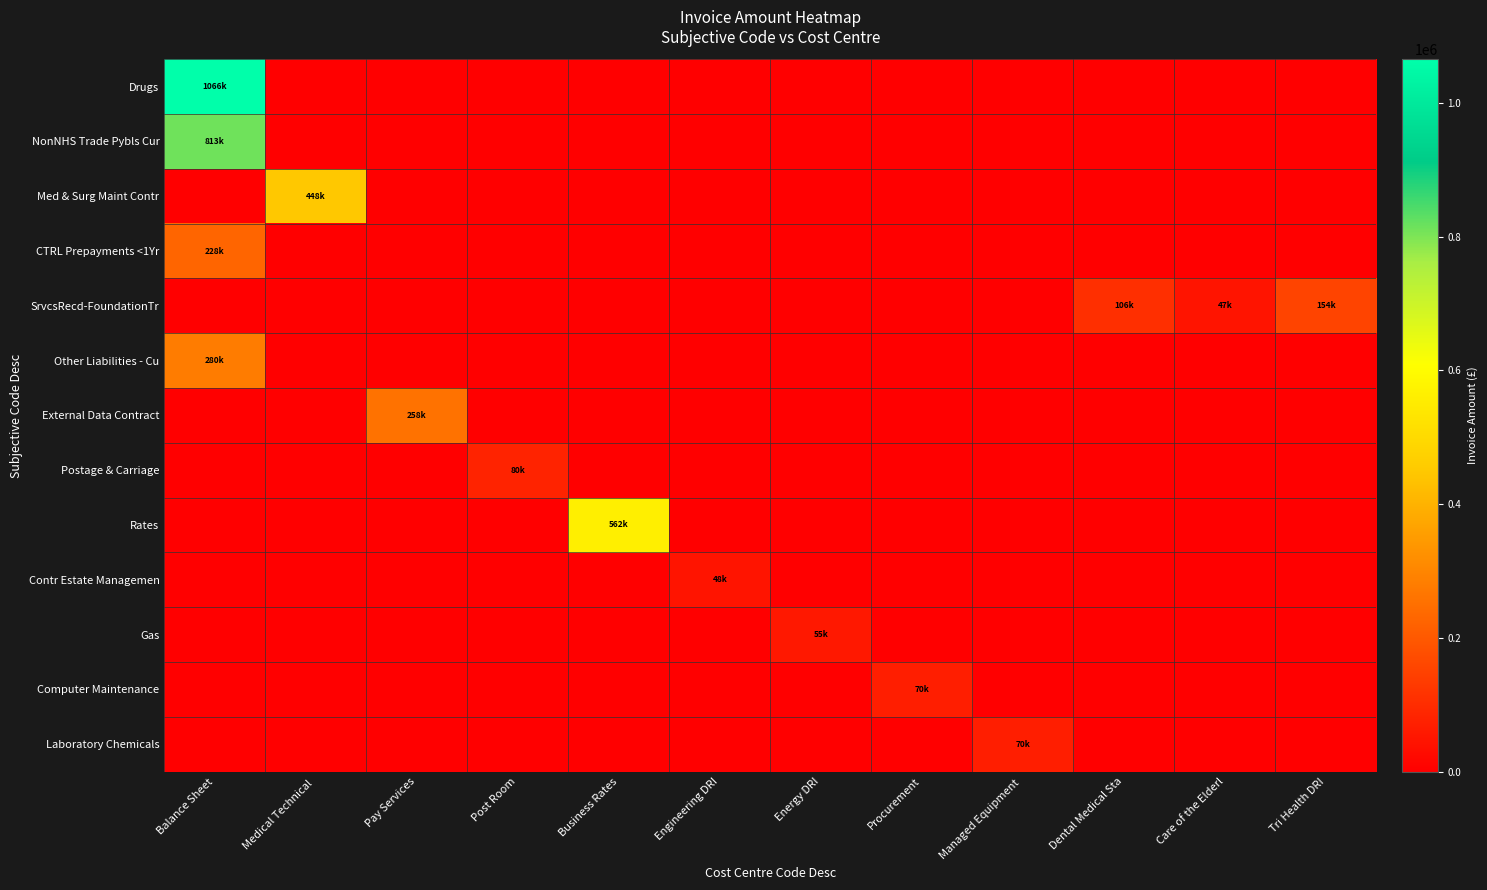

Reading left to right, transcribe all the data shown in this chart.

Drugs: Balance Sheet=1065520.9	Medical Technical =0.0	Pay Services=0.0	Post Room=0.0	Business Rates=0.0	Engineering DRI=0.0	Energy DRI=0.0	Procurement=0.0	Managed Equipment =0.0	Dental Medical Sta=0.0	Care of the Elderl=0.0	Tri Health DRI=0.0
NonNHS Trade Pybls Cur: Balance Sheet=813228.8	Medical Technical =0.0	Pay Services=0.0	Post Room=0.0	Business Rates=0.0	Engineering DRI=0.0	Energy DRI=0.0	Procurement=0.0	Managed Equipment =0.0	Dental Medical Sta=0.0	Care of the Elderl=0.0	Tri Health DRI=0.0
Med & Surg Maint Contr: Balance Sheet=0.0	Medical Technical =447995.4	Pay Services=0.0	Post Room=0.0	Business Rates=0.0	Engineering DRI=0.0	Energy DRI=0.0	Procurement=0.0	Managed Equipment =0.0	Dental Medical Sta=0.0	Care of the Elderl=0.0	Tri Health DRI=0.0
CTRL Prepayments <1Yr: Balance Sheet=227915.0	Medical Technical =0.0	Pay Services=0.0	Post Room=0.0	Business Rates=0.0	Engineering DRI=0.0	Energy DRI=0.0	Procurement=0.0	Managed Equipment =0.0	Dental Medical Sta=0.0	Care of the Elderl=0.0	Tri Health DRI=0.0
SrvcsRecd-FoundationTr: Balance Sheet=0.0	Medical Technical =0.0	Pay Services=0.0	Post Room=0.0	Business Rates=0.0	Engineering DRI=0.0	Energy DRI=0.0	Procurement=0.0	Managed Equipment =0.0	Dental Medical Sta=106291.8	Care of the Elderl=47445.8	Tri Health DRI=153566.5
Other Liabilities - Cu: Balance Sheet=280159.4	Medical Technical =0.0	Pay Services=0.0	Post Room=0.0	Business Rates=0.0	Engineering DRI=0.0	Energy DRI=0.0	Procurement=0.0	Managed Equipment =0.0	Dental Medical Sta=0.0	Care of the Elderl=0.0	Tri Health DRI=0.0
External Data Contract: Balance Sheet=0.0	Medical Technical =0.0	Pay Services=257544.3	Post Room=0.0	Business Rates=0.0	Engineering DRI=0.0	Energy DRI=0.0	Procurement=0.0	Managed Equipment =0.0	Dental Medical Sta=0.0	Care of the Elderl=0.0	Tri Health DRI=0.0
Postage & Carriage: Balance Sheet=0.0	Medical Technical =0.0	Pay Services=0.0	Post Room=80000.0	Business Rates=0.0	Engineering DRI=0.0	Energy DRI=0.0	Procurement=0.0	Managed Equipment =0.0	Dental Medical Sta=0.0	Care of the Elderl=0.0	Tri Health DRI=0.0
Rates: Balance Sheet=0.0	Medical Technical =0.0	Pay Services=0.0	Post Room=0.0	Business Rates=562023.0	Engineering DRI=0.0	Energy DRI=0.0	Procurement=0.0	Managed Equipment =0.0	Dental Medical Sta=0.0	Care of the Elderl=0.0	Tri Health DRI=0.0
Contr Estate Managemen: Balance Sheet=0.0	Medical Technical =0.0	Pay Services=0.0	Post Room=0.0	Business Rates=0.0	Engineering DRI=47663.9	Energy DRI=0.0	Procurement=0.0	Managed Equipment =0.0	Dental Medical Sta=0.0	Care of the Elderl=0.0	Tri Health DRI=0.0
Gas: Balance Sheet=0.0	Medical Technical =0.0	Pay Services=0.0	Post Room=0.0	Business Rates=0.0	Engineering DRI=0.0	Energy DRI=55498.8	Procurement=0.0	Managed Equipment =0.0	Dental Medical Sta=0.0	Care of the Elderl=0.0	Tri Health DRI=0.0
Computer Maintenance: Balance Sheet=0.0	Medical Technical =0.0	Pay Services=0.0	Post Room=0.0	Business Rates=0.0	Engineering DRI=0.0	Energy DRI=0.0	Procurement=70000.0	Managed Equipment =0.0	Dental Medical Sta=0.0	Care of the Elderl=0.0	Tri Health DRI=0.0
Laboratory Chemicals: Balance Sheet=0.0	Medical Technical =0.0	Pay Services=0.0	Post Room=0.0	Business Rates=0.0	Engineering DRI=0.0	Energy DRI=0.0	Procurement=0.0	Managed Equipment =69811.2	Dental Medical Sta=0.0	Care of the Elderl=0.0	Tri Health DRI=0.0